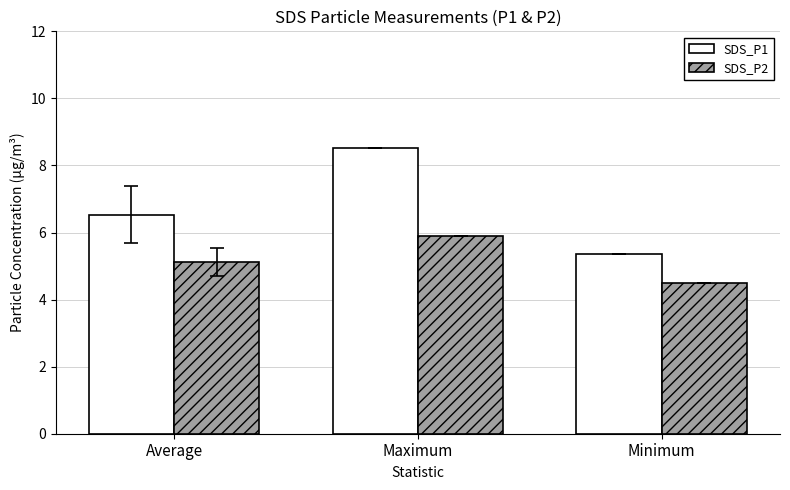

Which series has the largest range (max minus min)?

SDS_P1